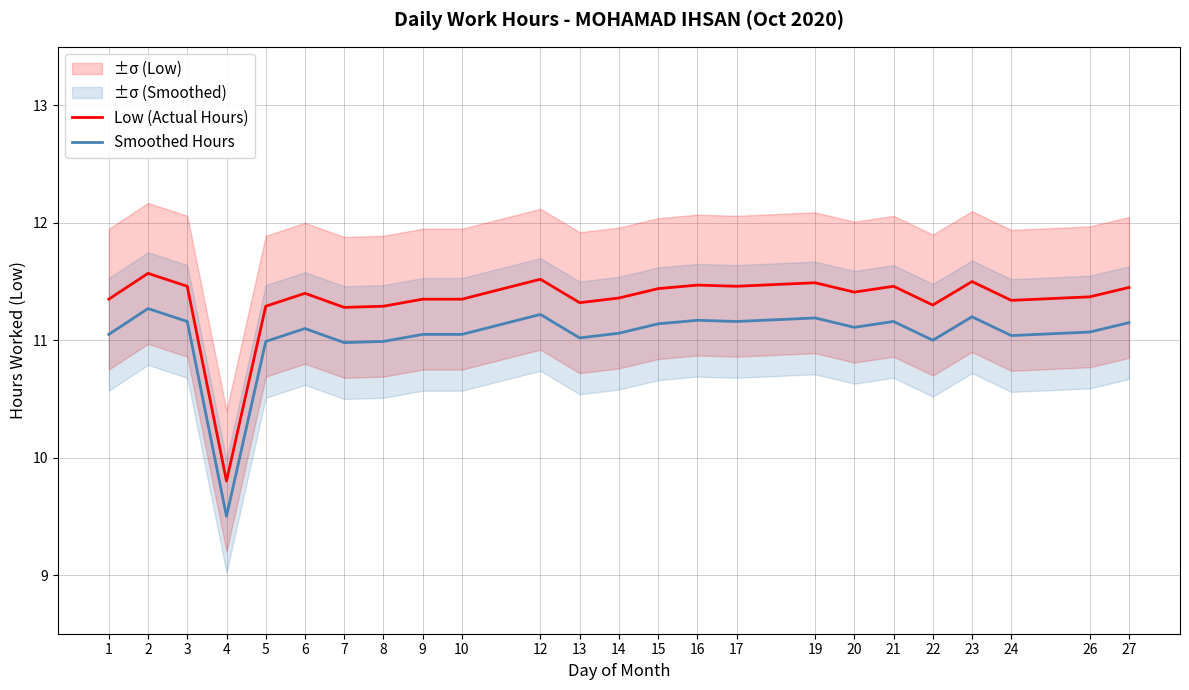

True or false: Smoothed Hours and Low (Actual Hours) intersect in this chart.

False